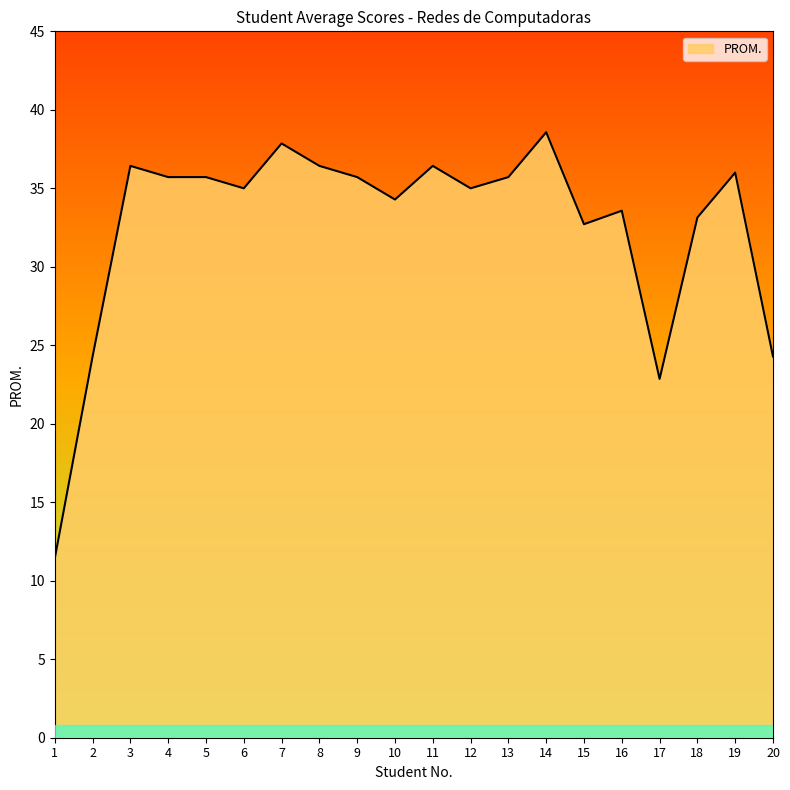

Approximately how many times larger is the value at 14 compared to 4?

1.1